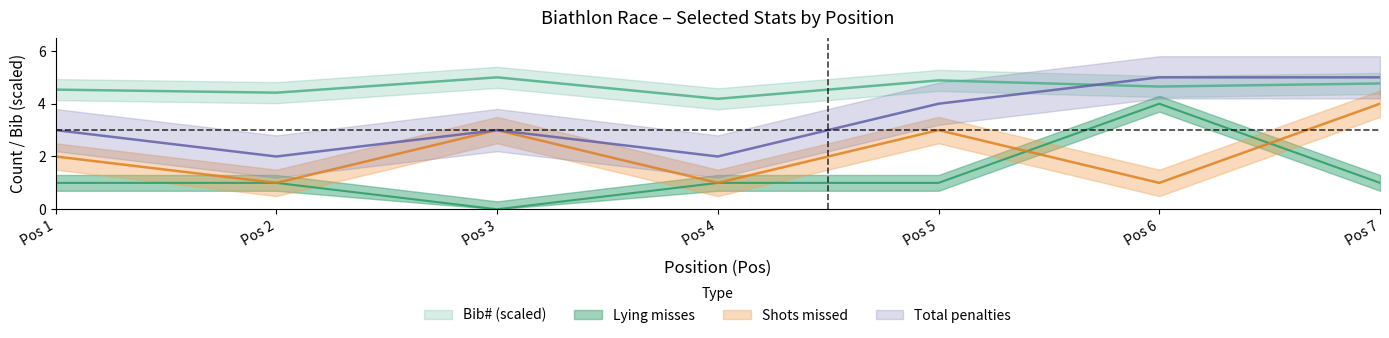

Which has a higher value, Pos 4 or Pos 7?

Pos 7